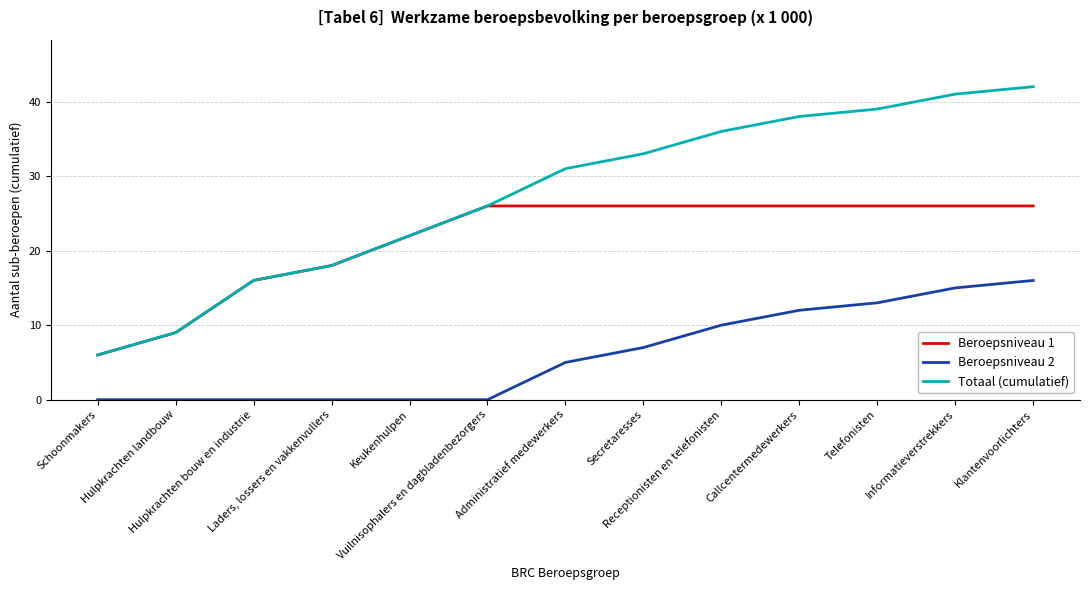

What is the average value of the Beroepsniveau 2 series?

6